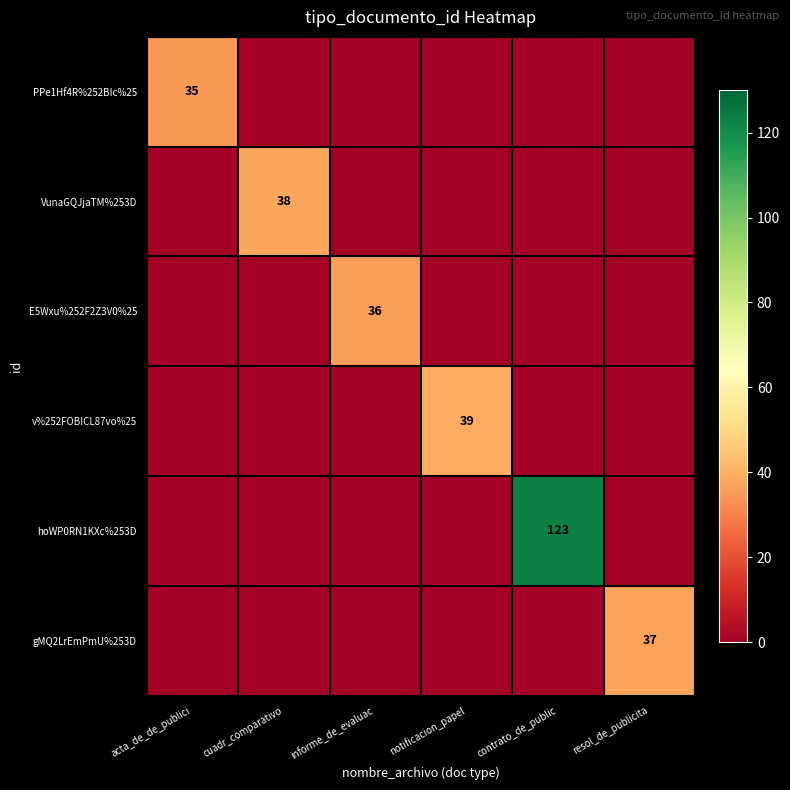

True or false: hoWP0RN1KXc%253D has a value of 42 at contrato_de_public.

False